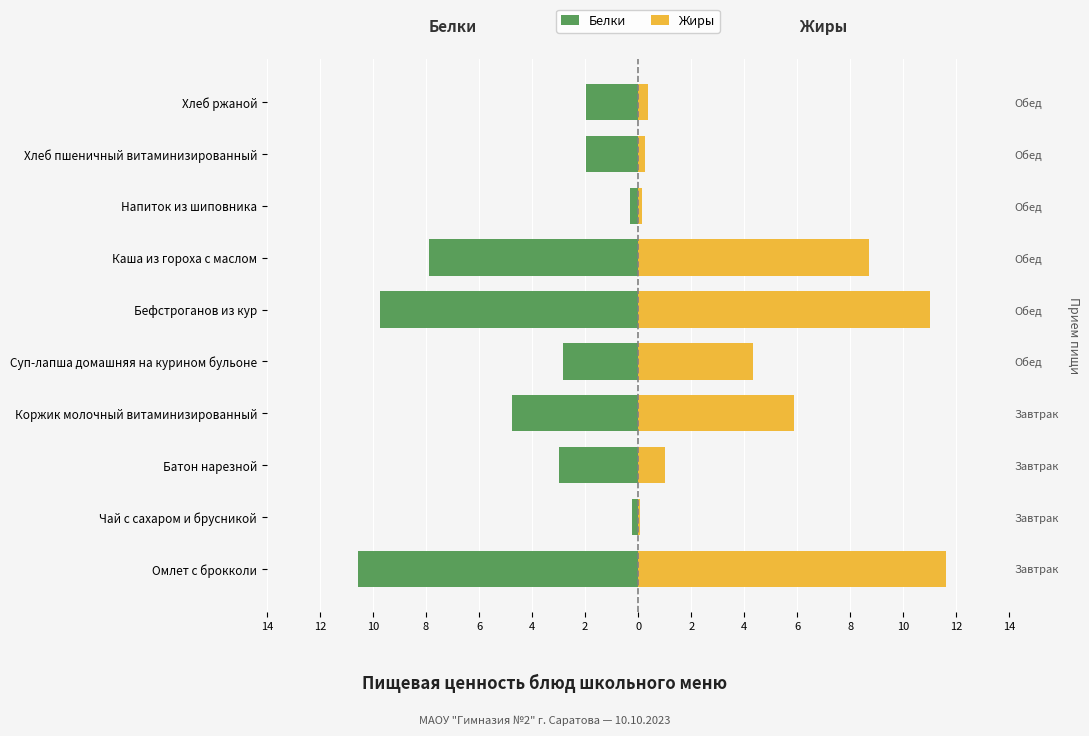

Reading right to left, transcribe all the data shown in this chart.

Белки: 4=-2.0	2=-2.0	0=-0.3	2=-7.9	4=-9.7	6=-2.8	8=-4.7	10=-3.0	12=-0.2	14=-10.6
Жиры: 4=0.4	2=0.3	0=0.1	2=8.7	4=11.0	6=4.3	8=5.9	10=1.0	12=0.1	14=11.6